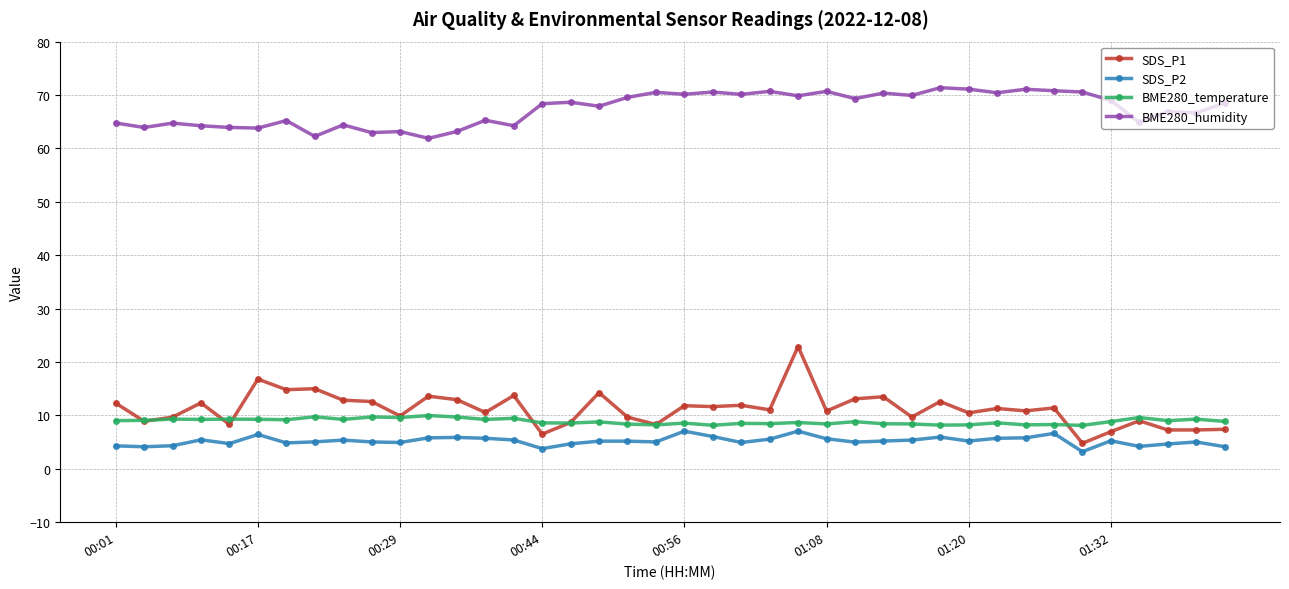

True or false: SDS_P1 has more than 0 interior local peaks.

True